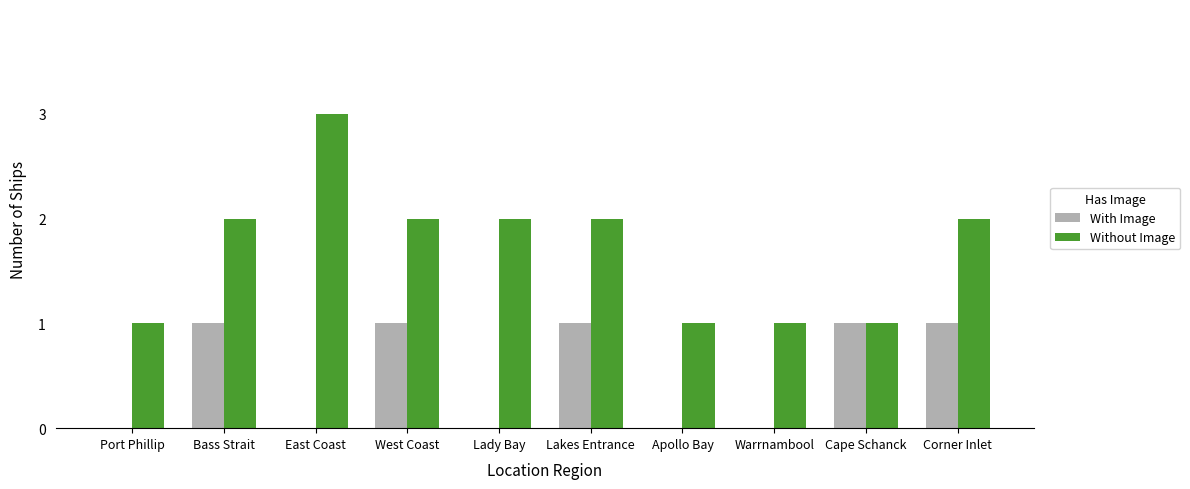

Is the value of Without Image at Lakes Entrance greater than the value of With Image at West Coast?

Yes